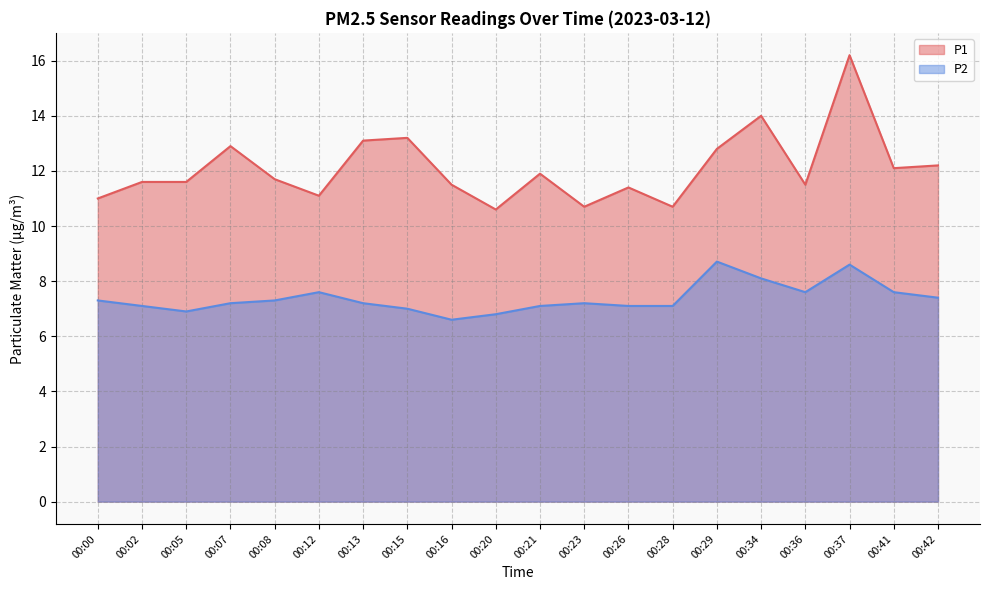

Reading left to right, list all the values displayed in this chart.

P1: 00:00=11.0	00:02=11.6	00:05=11.6	00:07=12.9	00:08=11.7	00:12=11.1	00:13=13.1	00:15=13.2	00:16=11.5	00:20=10.6	00:21=11.9	00:23=10.7	00:26=11.4	00:28=10.7	00:29=12.8	00:34=14.0	00:36=11.5	00:37=16.2	00:41=12.1	00:42=12.2
P2: 00:00=7.3	00:02=7.1	00:05=6.9	00:07=7.2	00:08=7.3	00:12=7.6	00:13=7.2	00:15=7.0	00:16=6.6	00:20=6.8	00:21=7.1	00:23=7.2	00:26=7.1	00:28=7.1	00:29=8.7	00:34=8.1	00:36=7.6	00:37=8.6	00:41=7.6	00:42=7.4